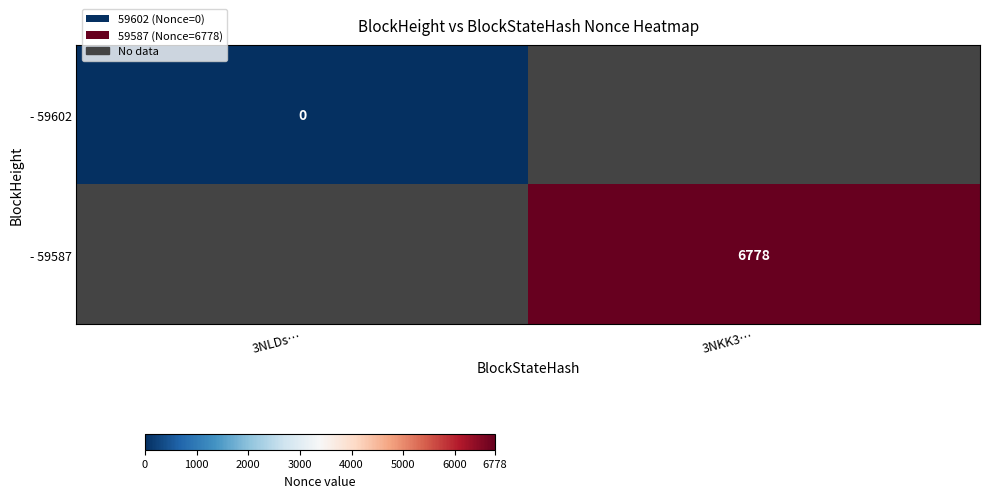

Is it true that - 59602 equals 0.0 at 3NLDs…?

True